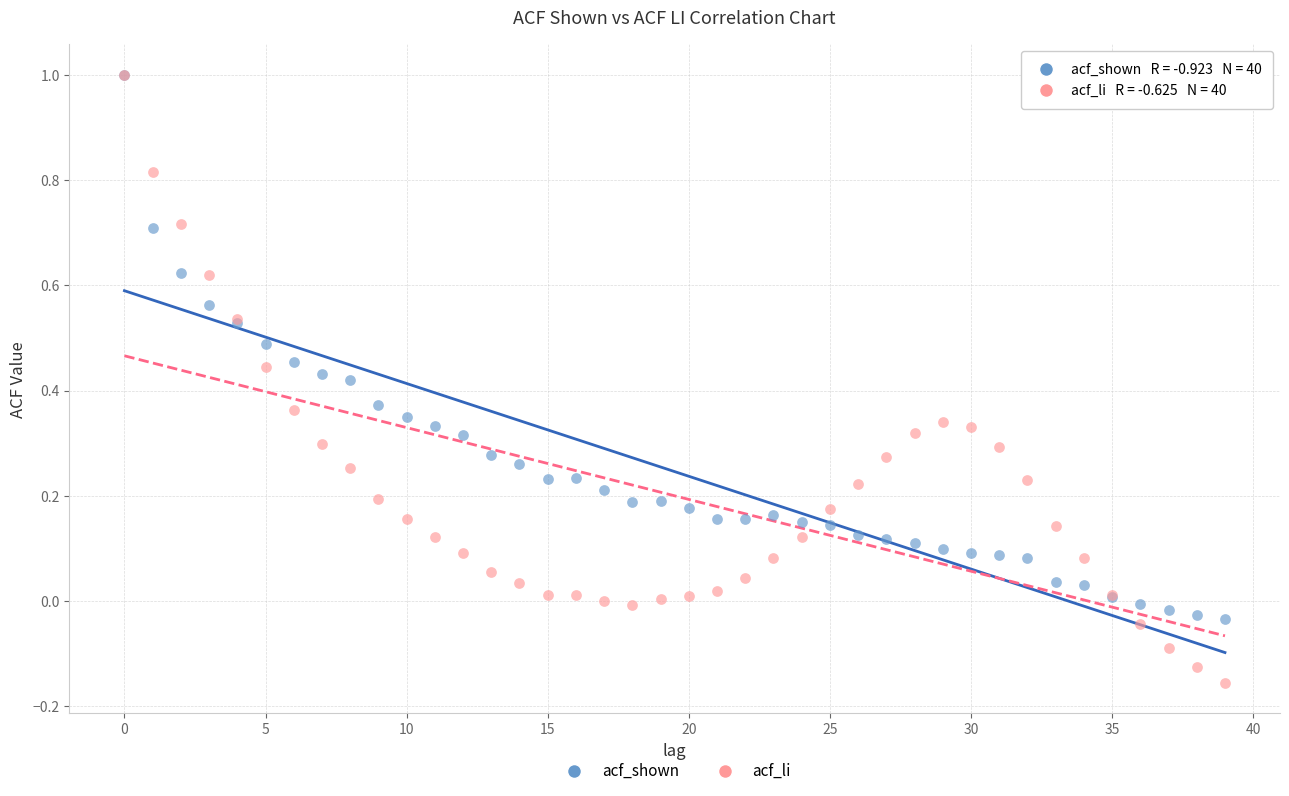

Which series has the widest spread of Y values?

acf_li